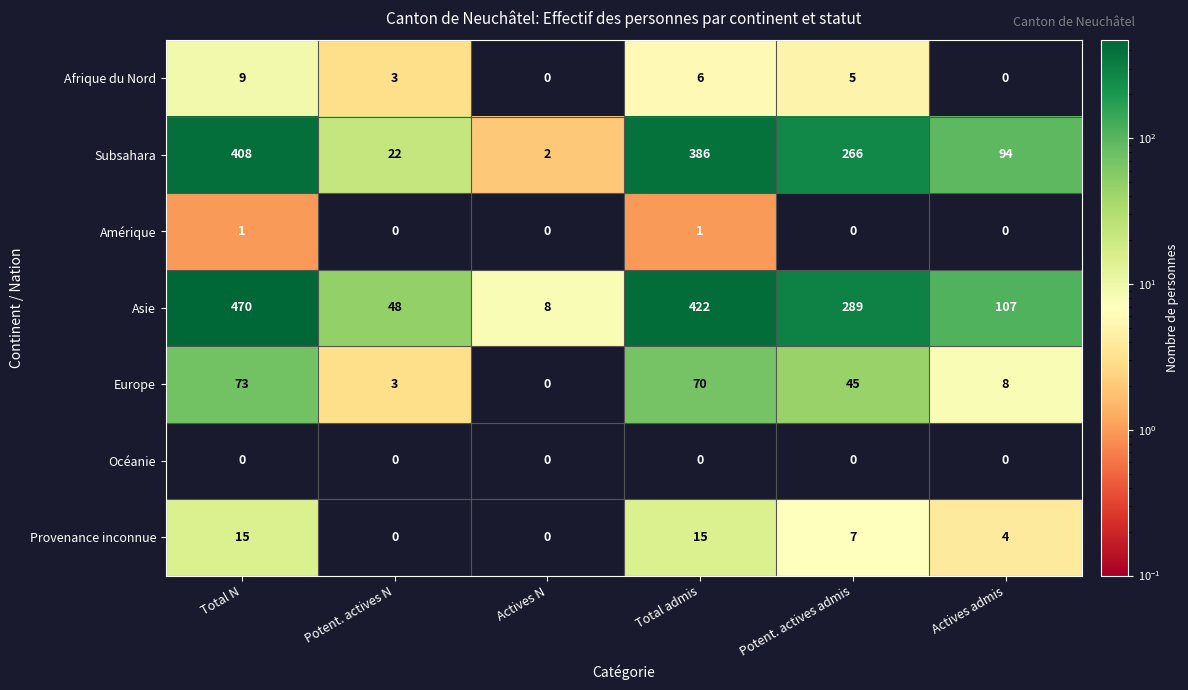

True or false: Asie has a value of 14 at Actives N.

False